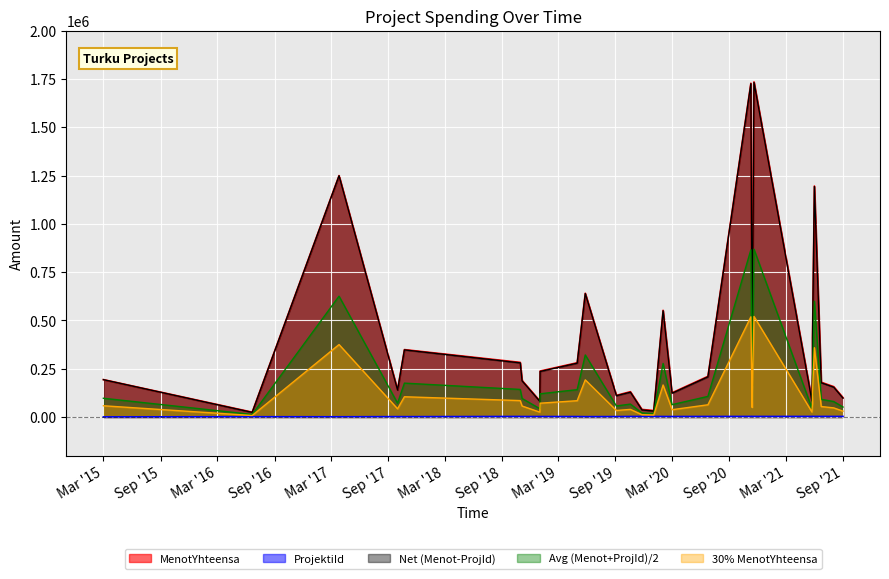

True or false: MenotYhteensa and ProjektiId_scaled intersect in this chart.

False